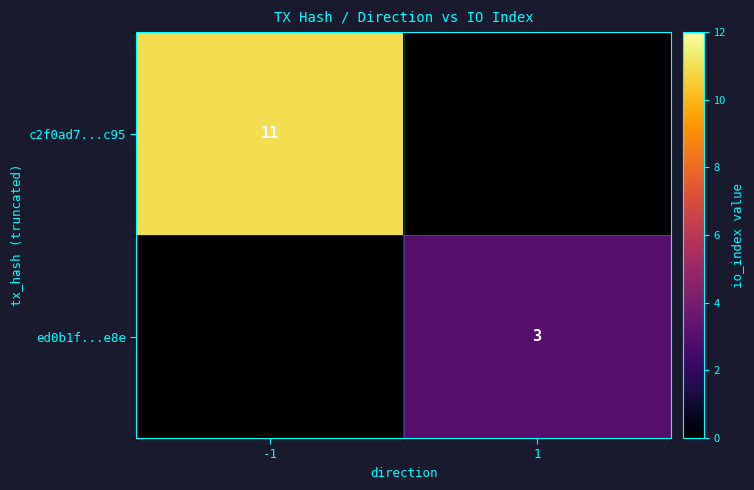

Is the value of c2f0ad7...c95 at -1 greater than the value of ed0b1f...e8e at 1?

Yes